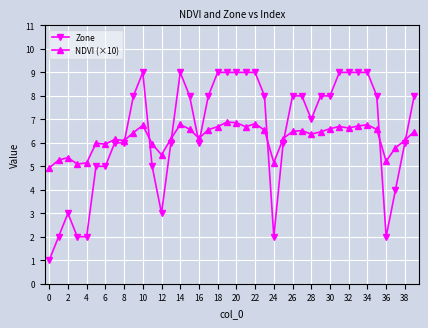

List the series in order of their peak value, highest first.

Zone, NDVI (×10)